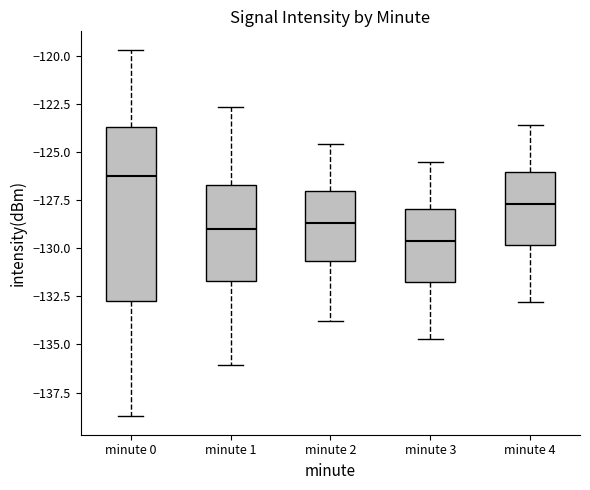

Where does the lower whisker of the box for minute 0 end on the y-axis? The values are not printed on the chart, so give them approximately, as read against the axis.

-138.5